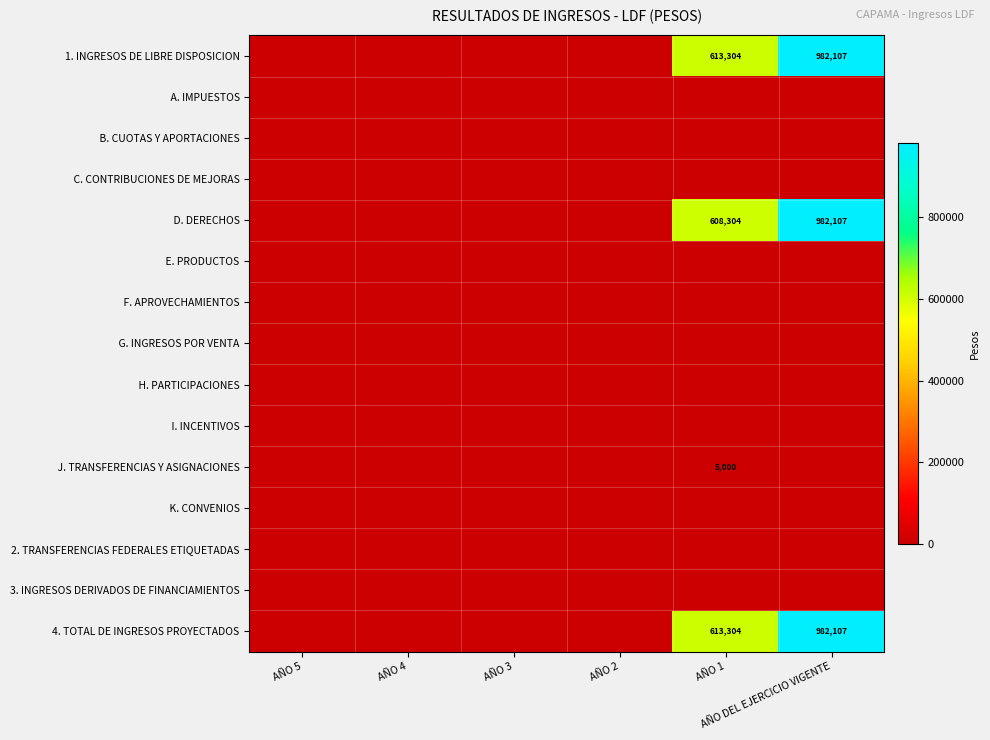

Which series has the largest total across all categories?

1. INGRESOS DE LIBRE DISPOSICION